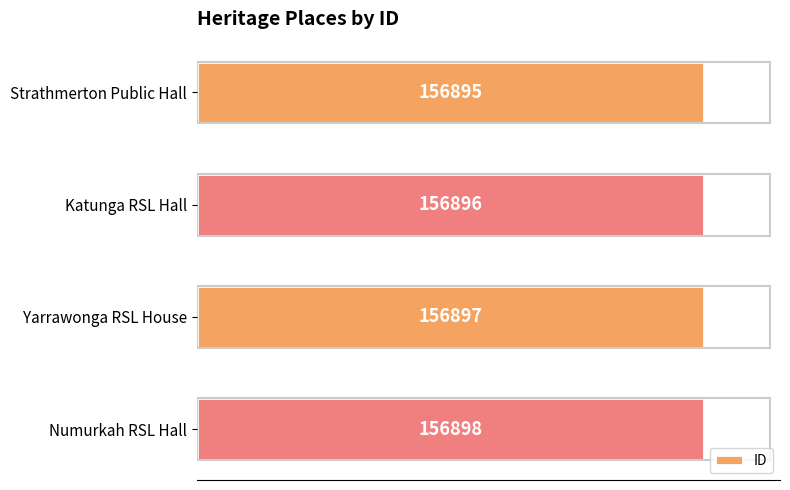

True or false: the data shows 156897 at Yarrawonga RSL House.

True